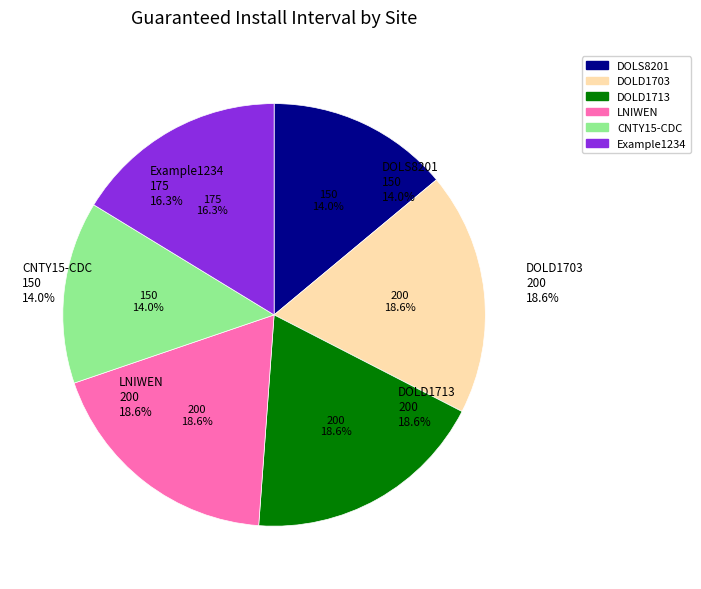

The LNIWEN slice represents 30% of the pie. True or false?

False